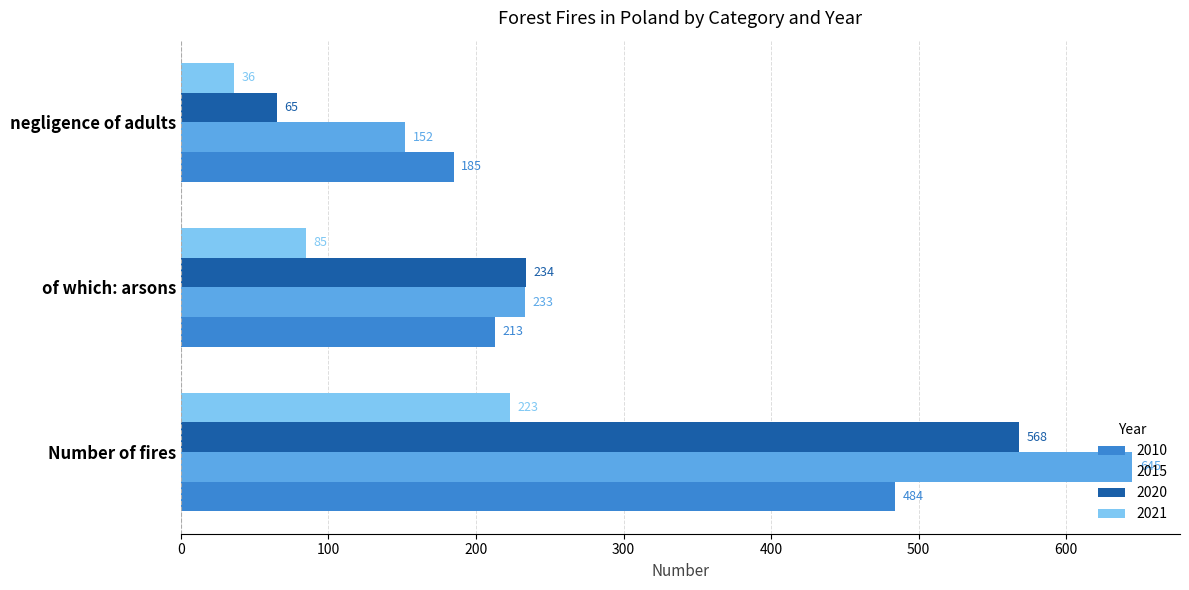

Between of which: arsons and negligence of adults, which series saw the biggest shift?

2020